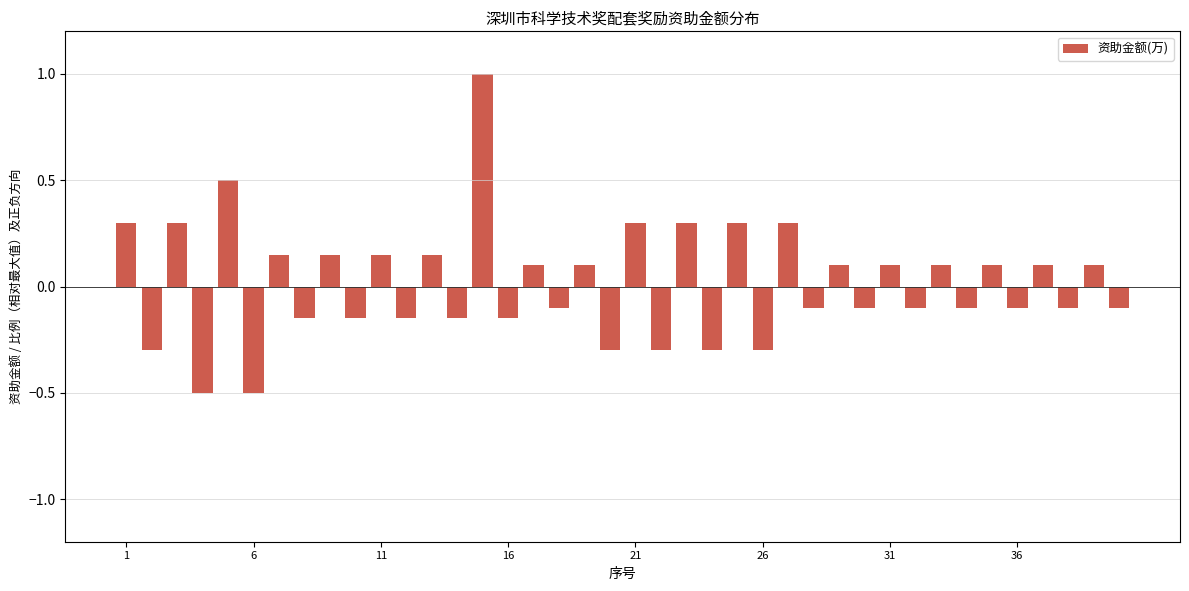

What is the difference between the second highest and minimum values?

1.0